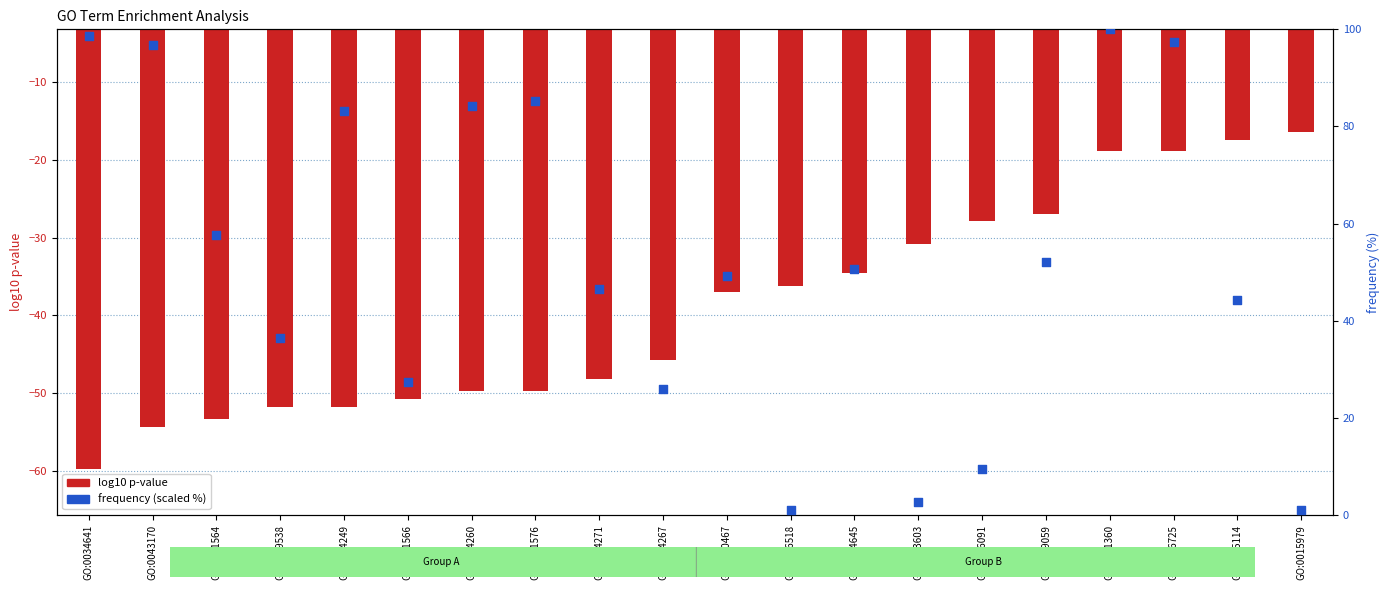

Is the value of log10 p-value at GO:1901564 greater than the value of frequency (scaled %) at GO:0044267?

No